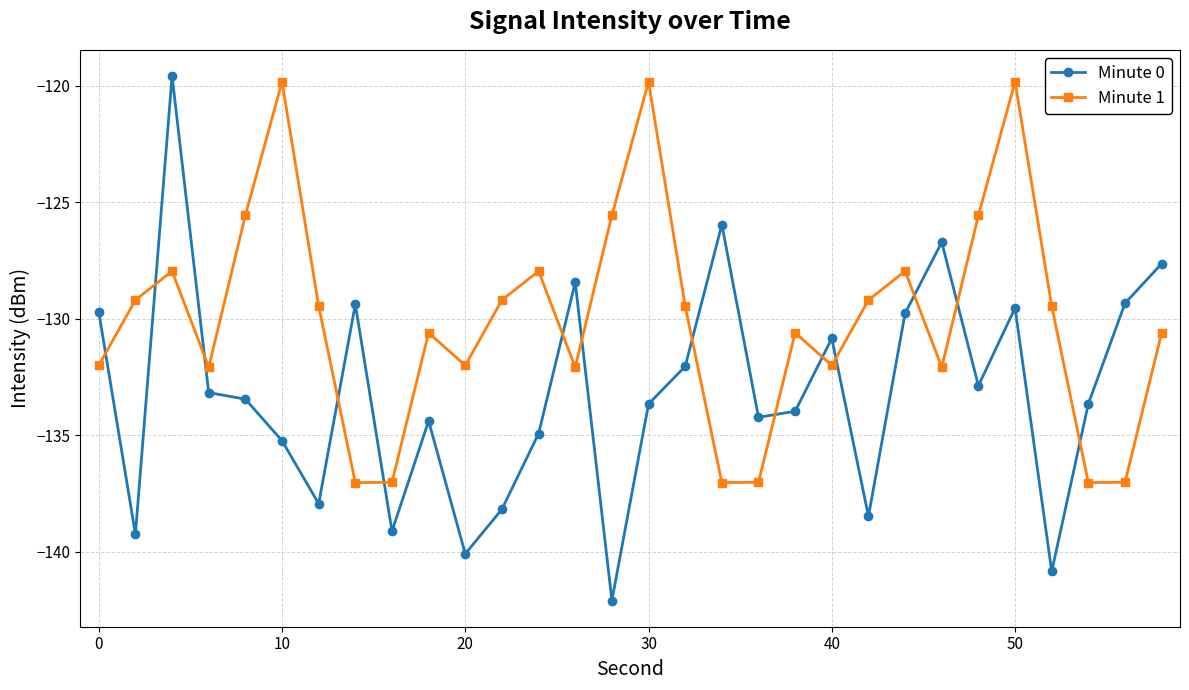

True or false: Minute 0 and Minute 1 intersect in this chart.

True